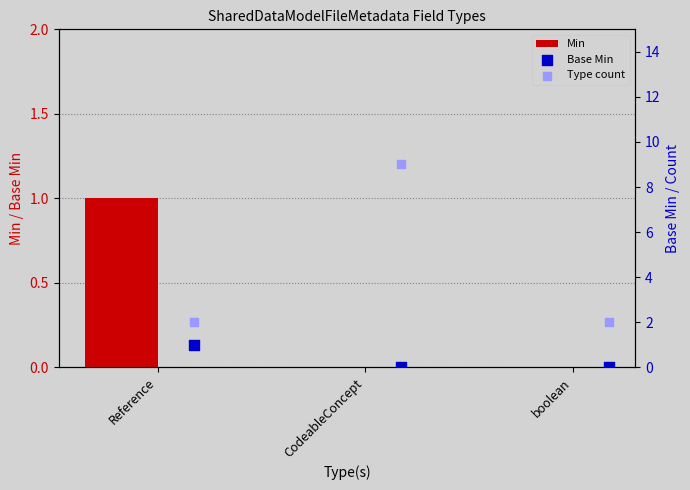

What are all the series names shown in the legend?

Min, Base Min, Type count